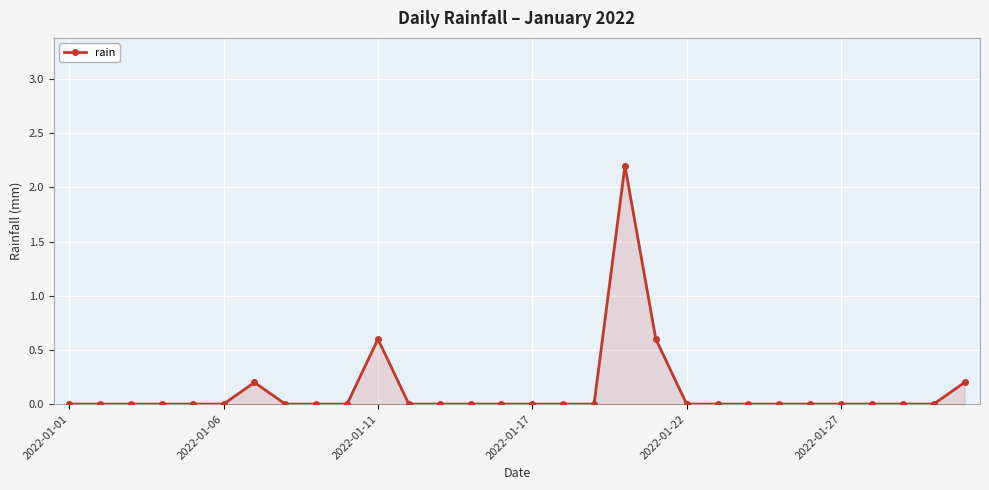

True or false: there are more than 1 points higher than both neighbors.

True